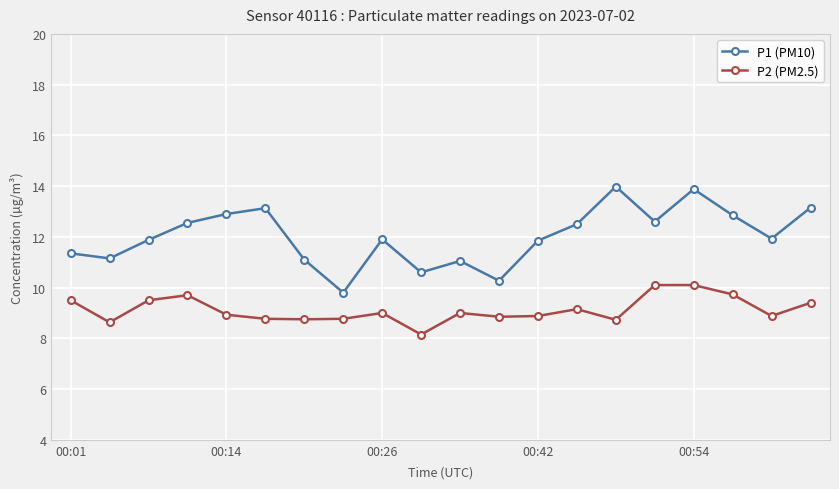

What is the minimum value shown in the chart?

8.2